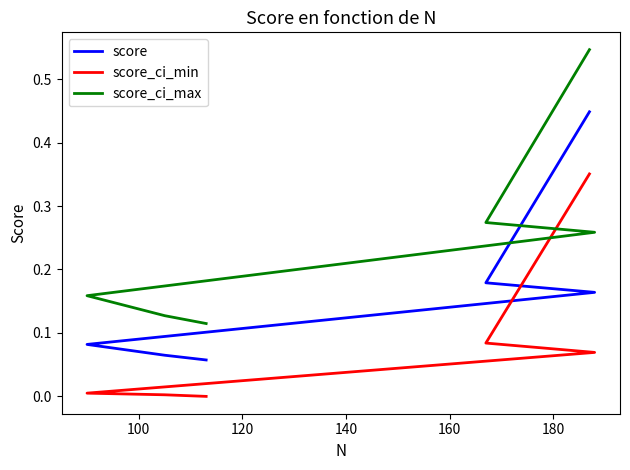

At 180, list the series in order from smallest to largest.

score_ci_min, score, score_ci_max